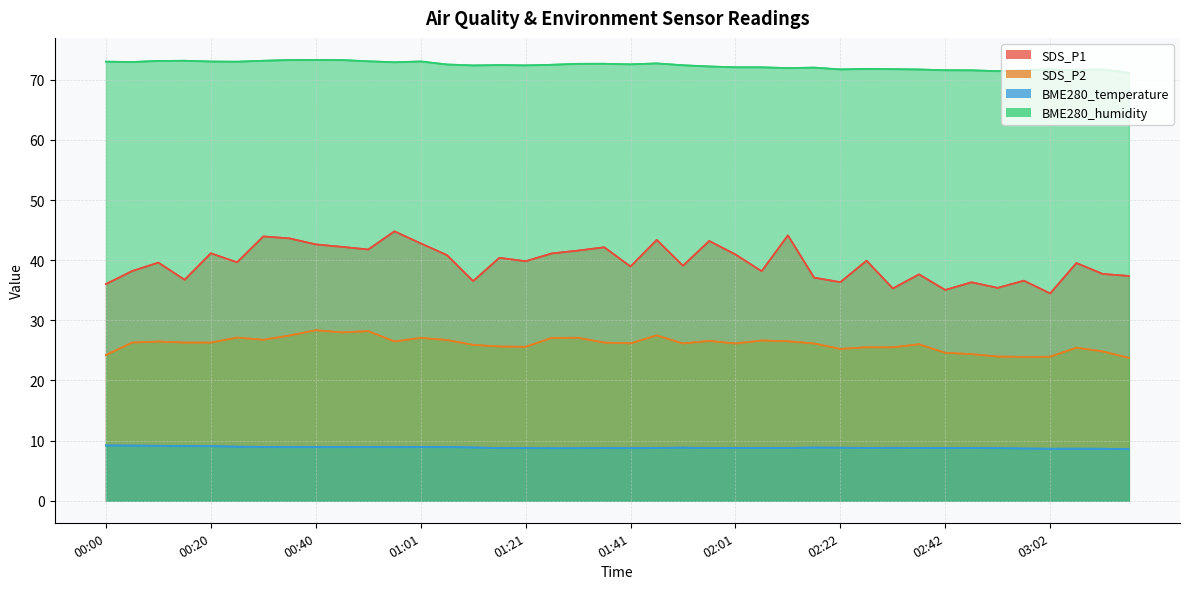

How many values in the SDS_P2 series are below 26?

15